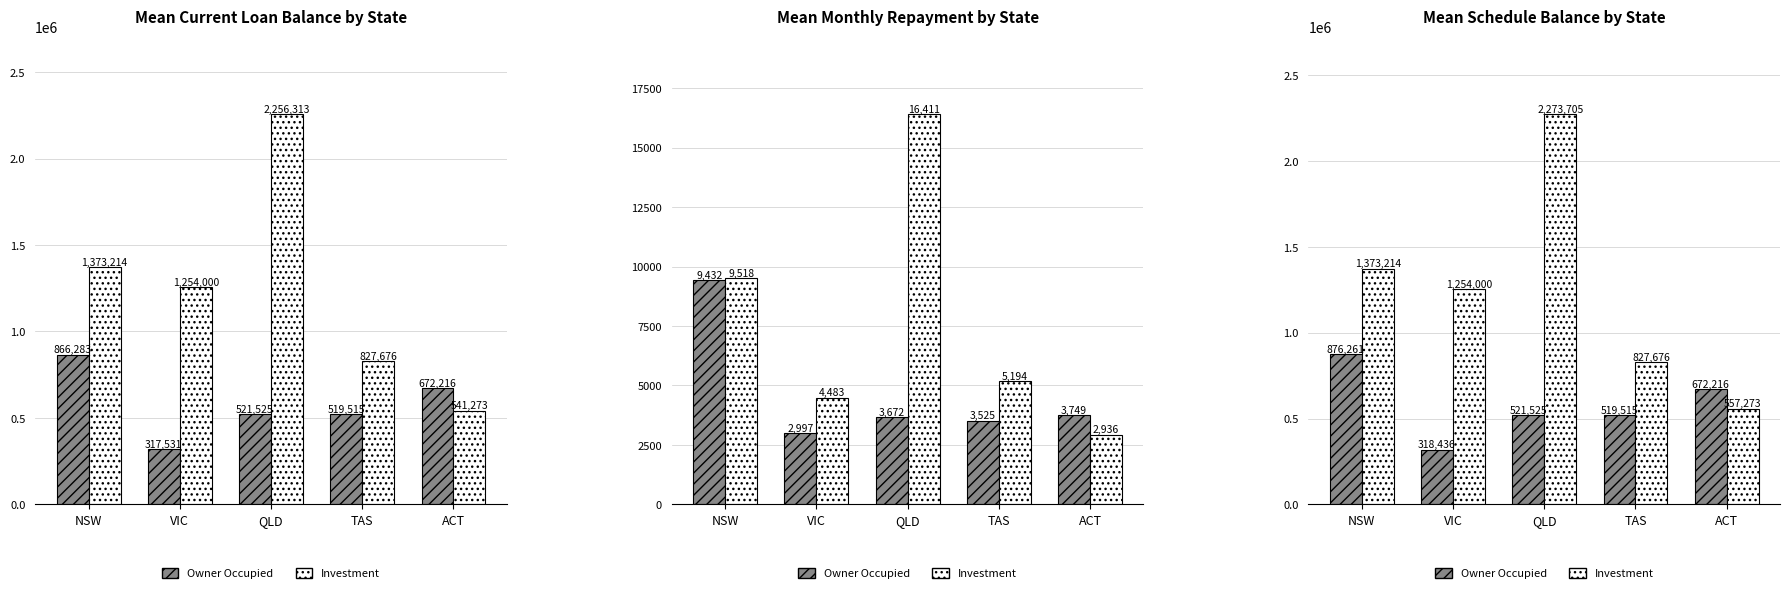

At which label is Investment closest to 1415489?

NSW